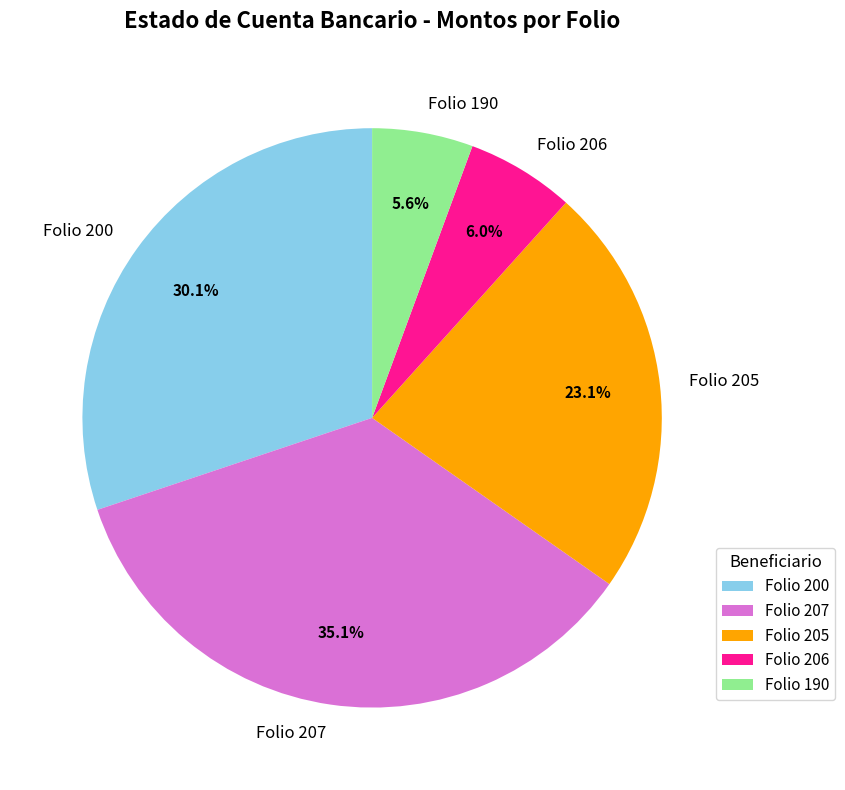

Which slice is the largest?

Folio 207